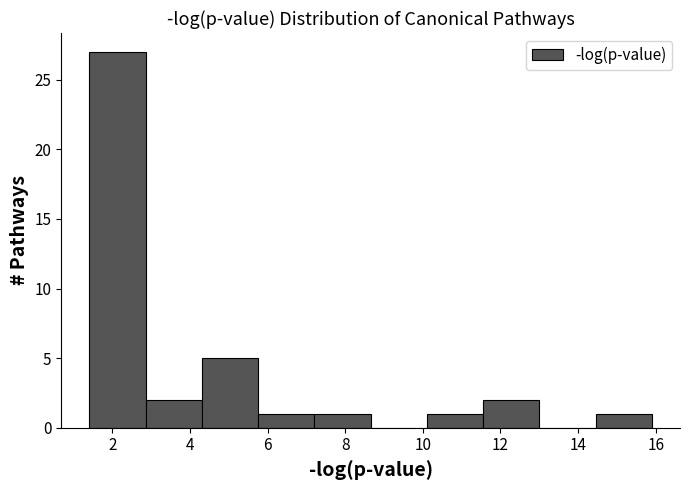

Reading left to right, transcribe this chart: for each bar, give the range it covers on the x-axis and its height. Neither the bar edges nor the heights are printed on the chart, so give them approximately, as read against the axes.

1.4 to 2.8: 27
2.8 to 4.4: 2
4.4 to 5.8: 5
5.8 to 7.2: 1
7.2 to 8.6: 1
8.6 to 10.2: 0
10.2 to 11.6: 1
11.6 to 13.0: 2
13.0 to 14.4: 0
14.4 to 16.0: 1